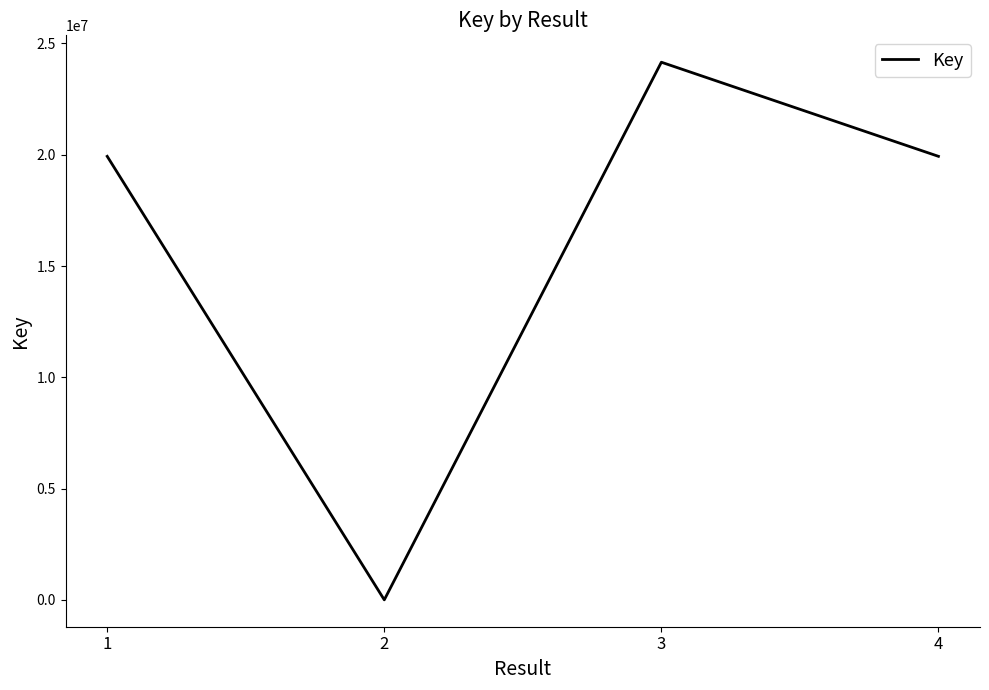

Where does the data first go above 19928040?

3